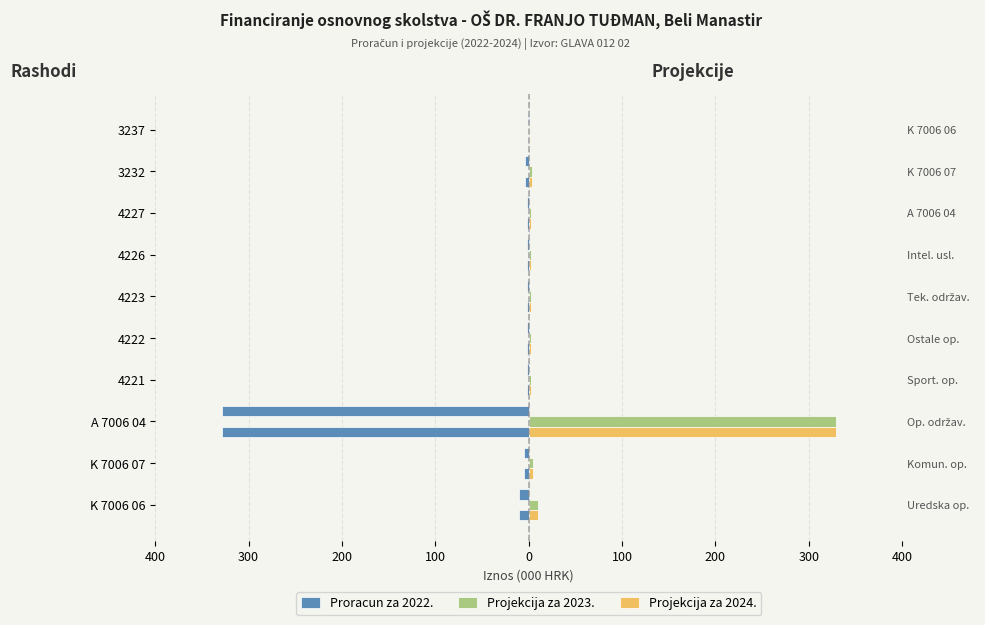

Rank the series by their maximum value, from highest to lowest.

Projekcija za 2023., Projekcija za 2024., Proracun za 2022.